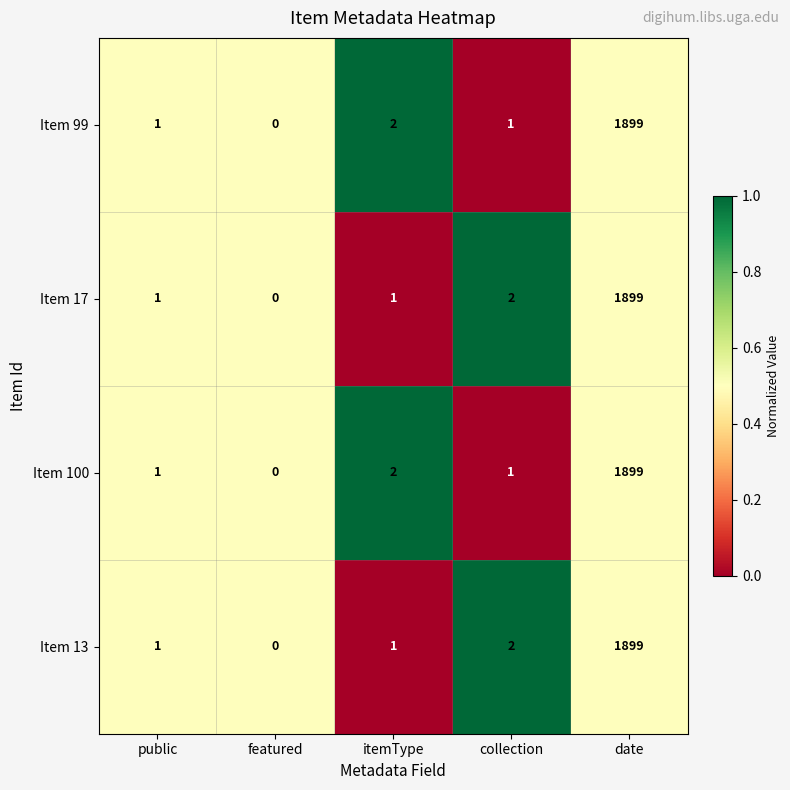

Reading left to right, extract all data points from this chart.

Item 99: 1	0	2	1	1899
Item 17: 1	0	1	2	1899
Item 100: 1	0	2	1	1899
Item 13: 1	0	1	2	1899